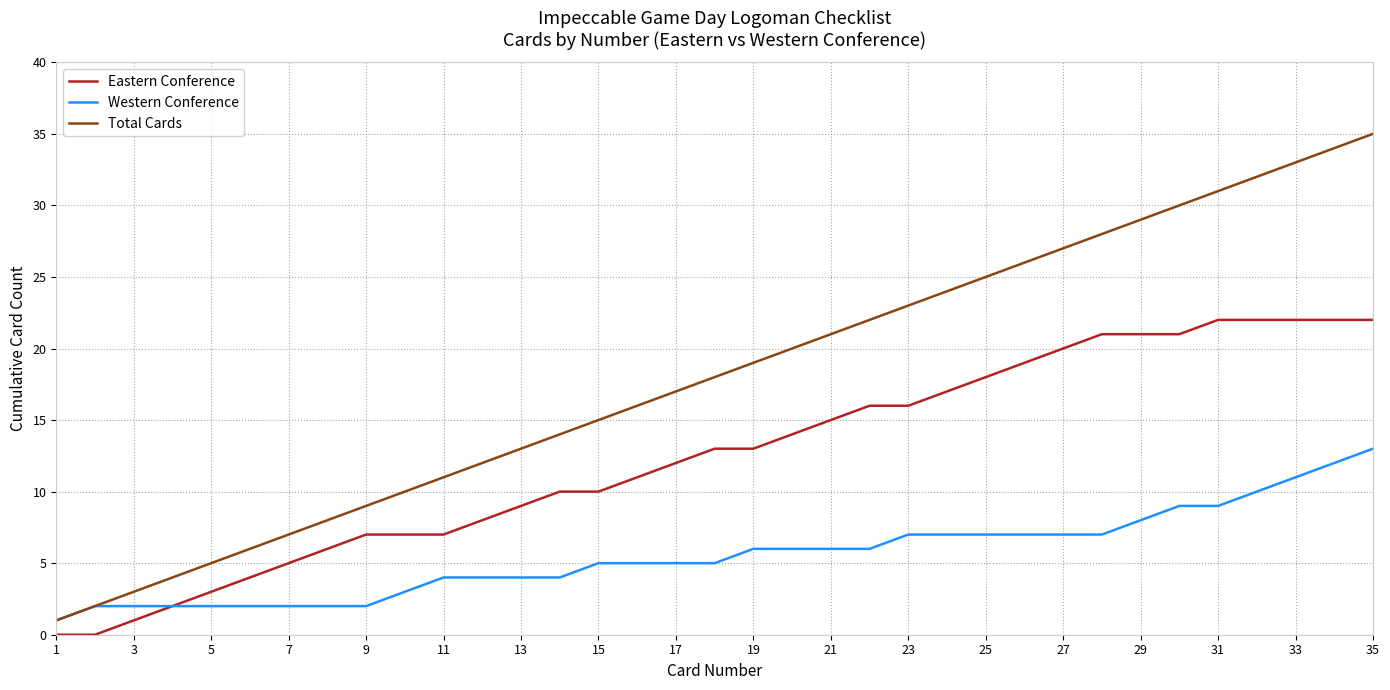

Rank the series by their maximum value, from highest to lowest.

Total Cards, Eastern Conference, Western Conference